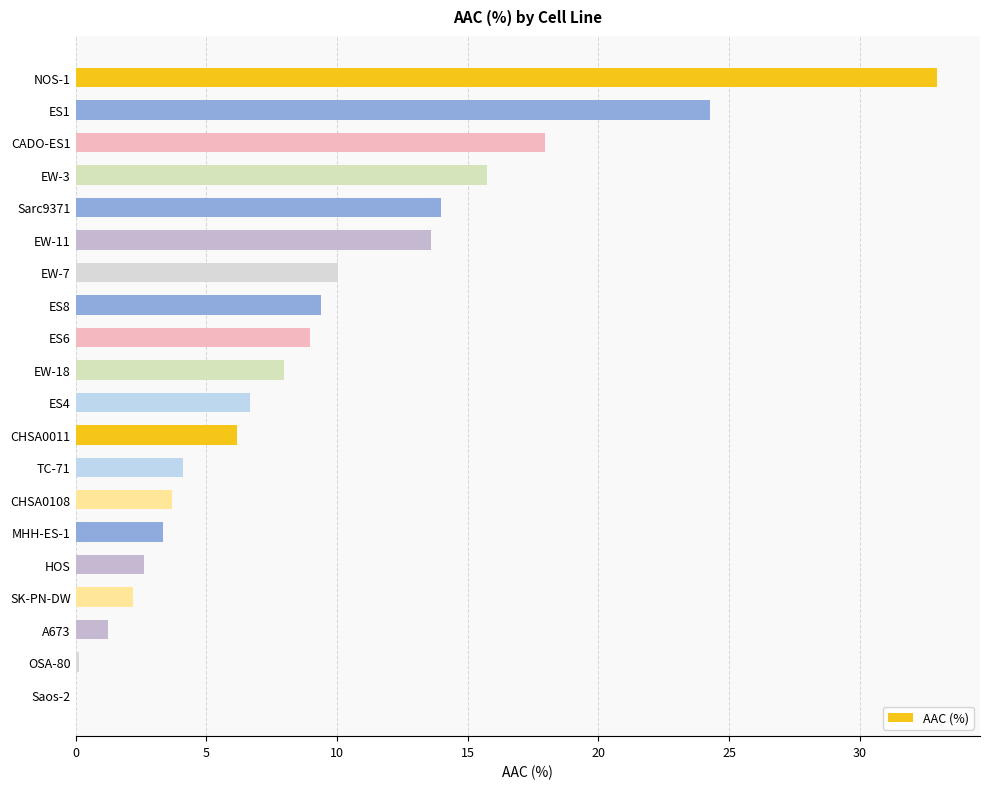

The value at A673 is 1.2. True or false?

True